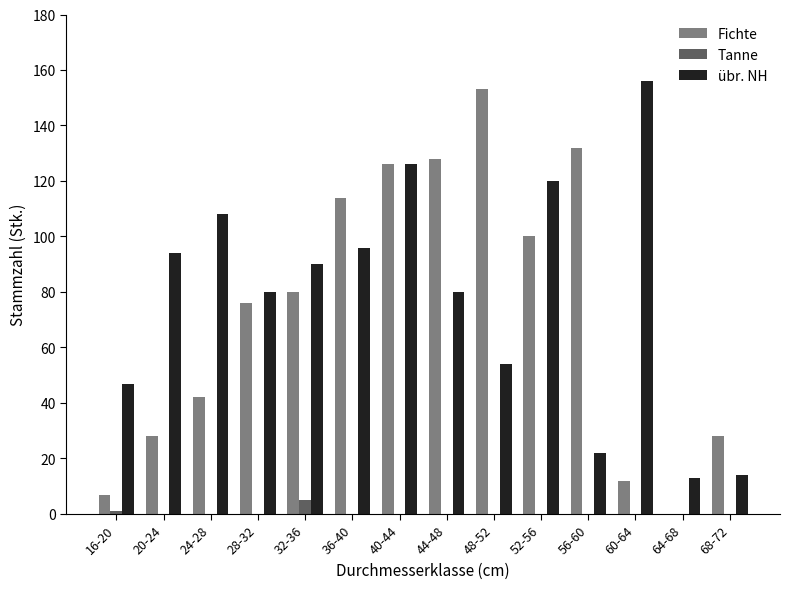

Reading left to right, what are all the values shown in this chart?

Fichte: 7	28	42	76	80	114	126	128	153	100	132	12	0	28
Tanne: 1	0	0	0	5	0	0	0	0	0	0	0	0	0
übr. NH: 47	94	108	80	90	96	126	80	54	120	22	156	13	14